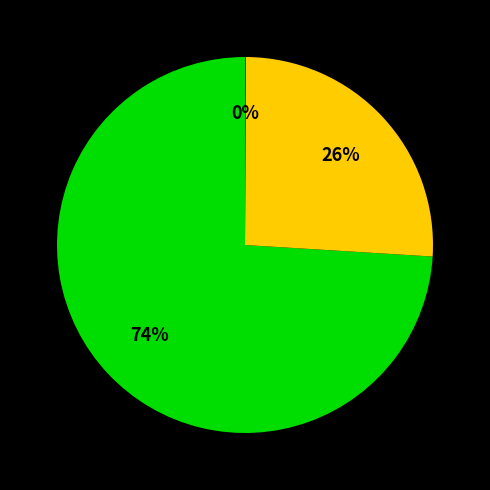

Is there a majority slice in this chart?

Yes